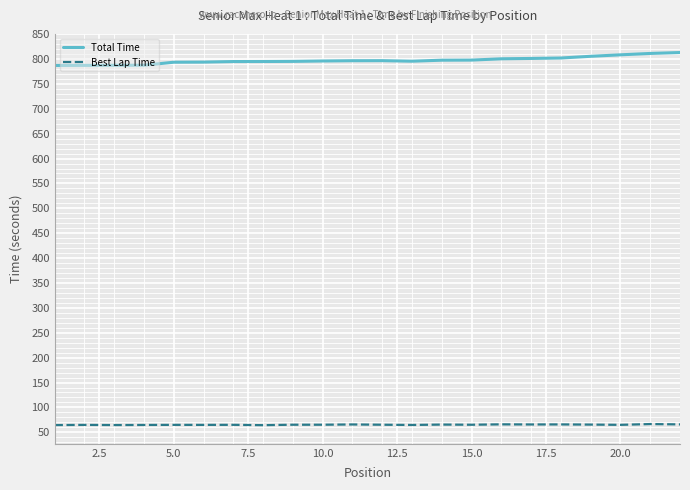

True or false: Total Time and Best Lap Time intersect in this chart.

False